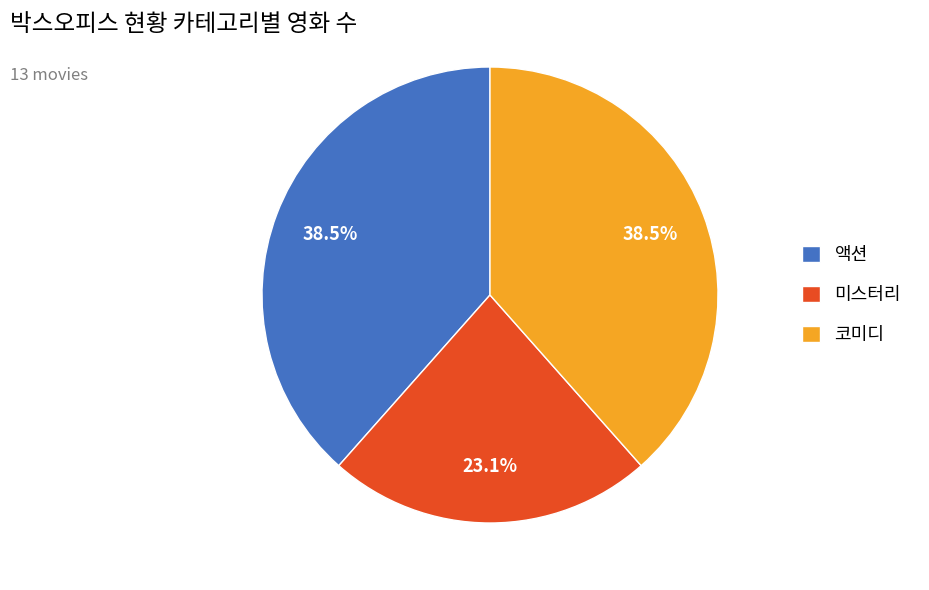

Which slice is the smallest?

미스터리